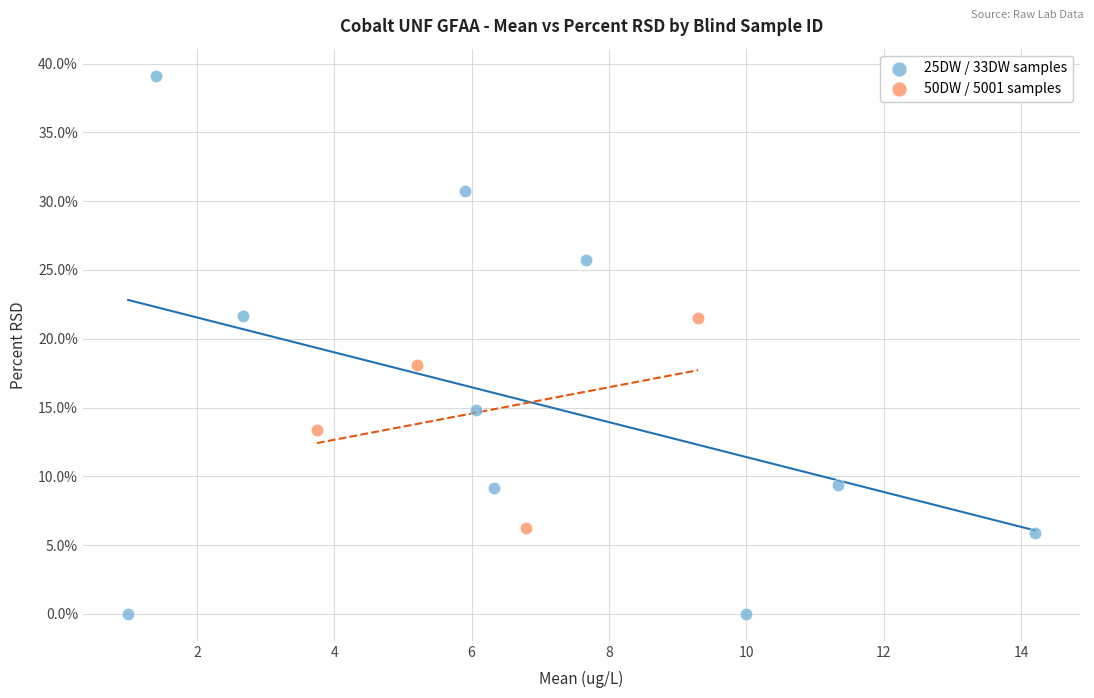

Which series reaches the minimum Y coordinate?

25DW / 33DW samples